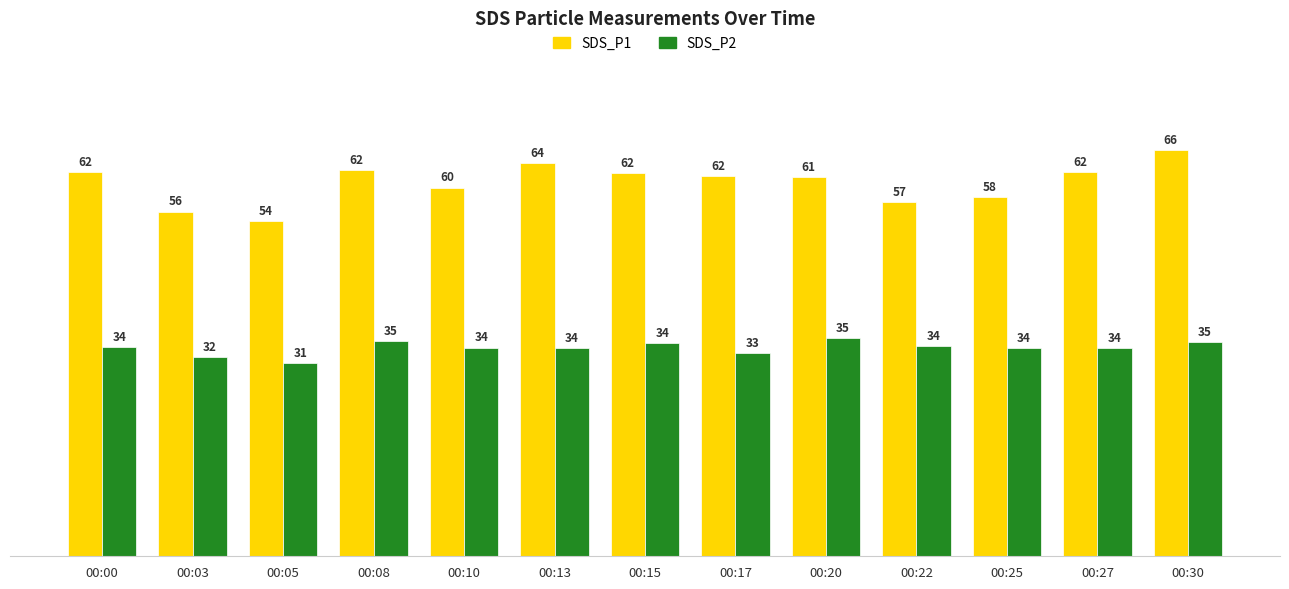

At which label does SDS_P1 reach its minimum?

00:05